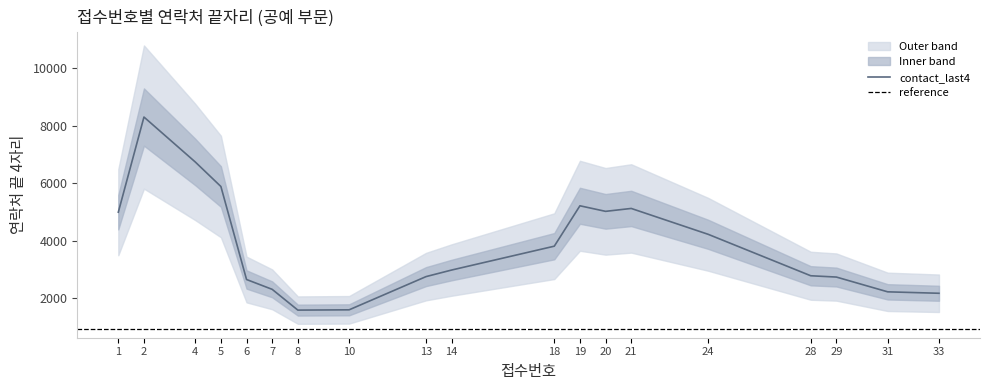

What is the highest value of the contact_last4 series?

8294.7